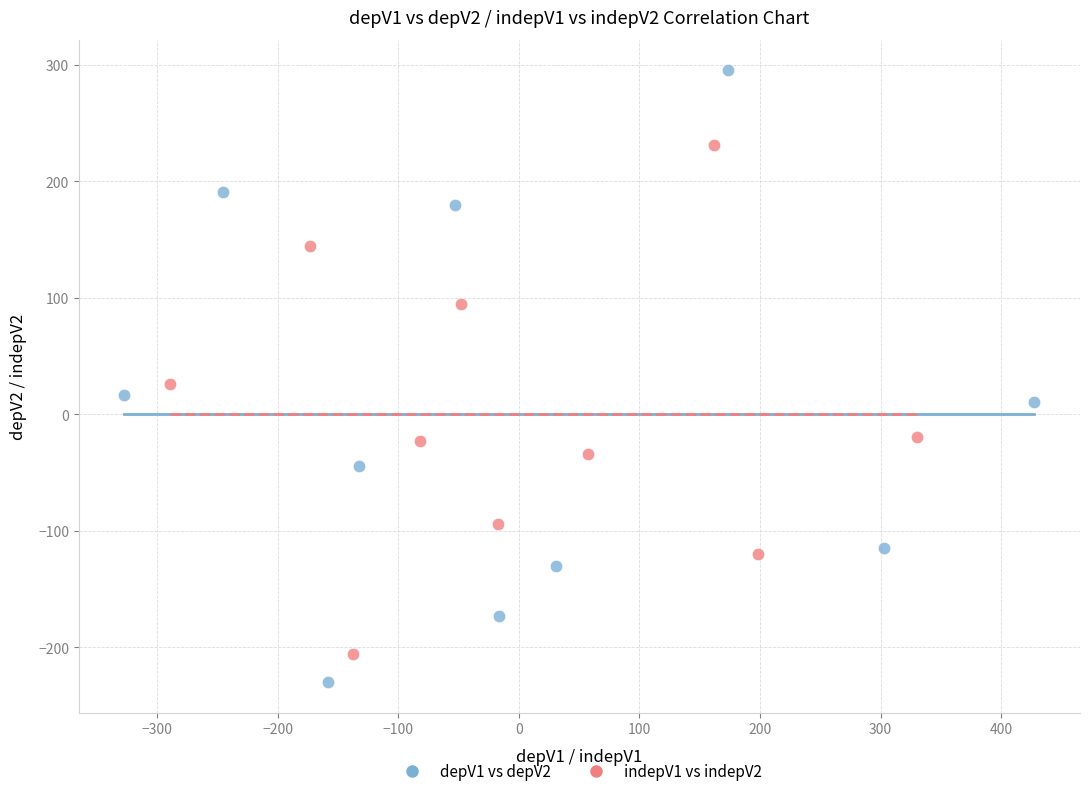

Which series contains the highest Y value?

depV1 vs depV2